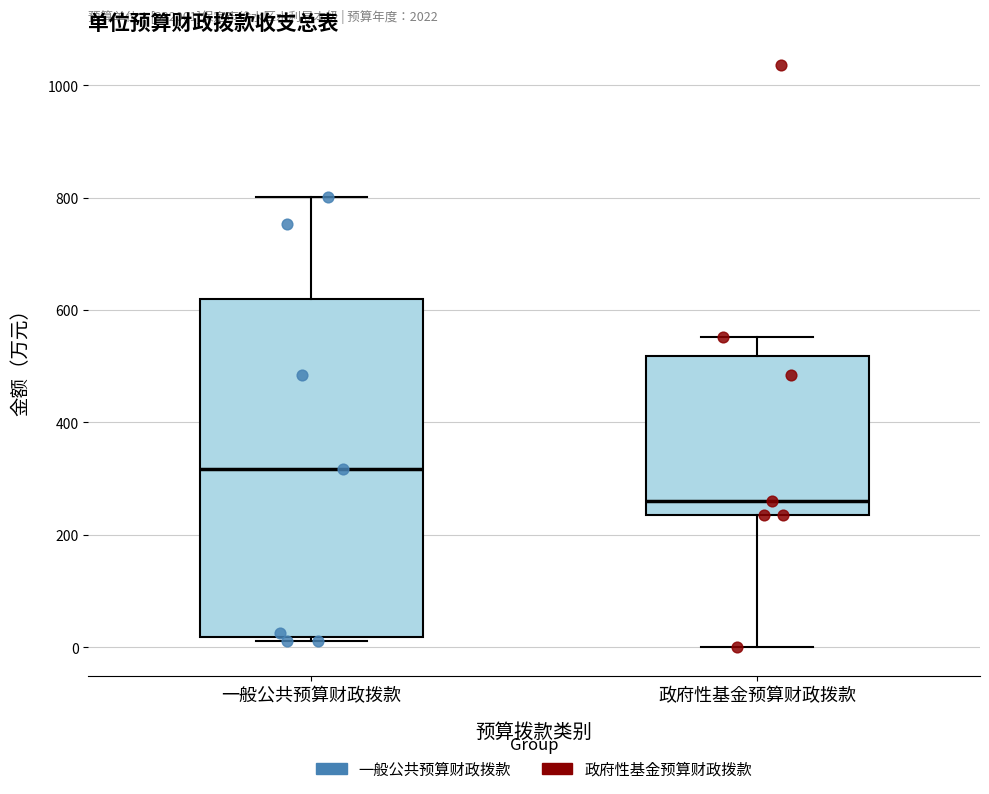

Reading left to right, read every box against the y-axis: the position of its median line, the range the box covers, and the ends of its whiskers. The values are not printed on the chart, so give them approximately, as read against the axis.

一般公共预算财政拨款: median 320, box 20 to 620, whiskers 20 (just below the box's lower edge) to 800
政府性基金预算财政拨款: median 260, box 240 to 520, whiskers 0 to 560